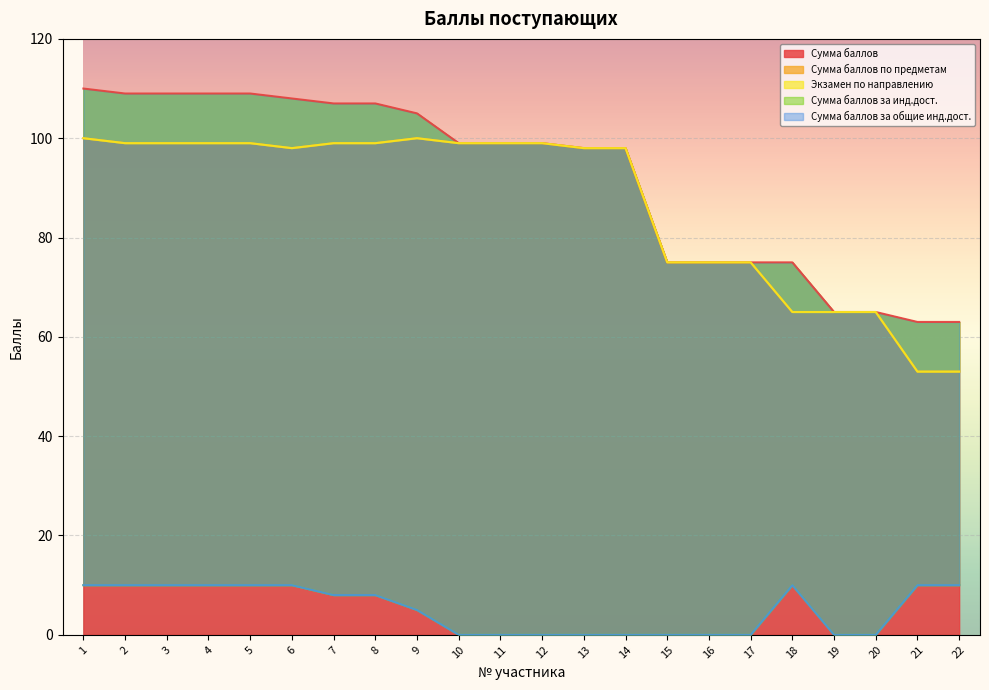

Which series has the largest range (max minus min)?

Сумма баллов